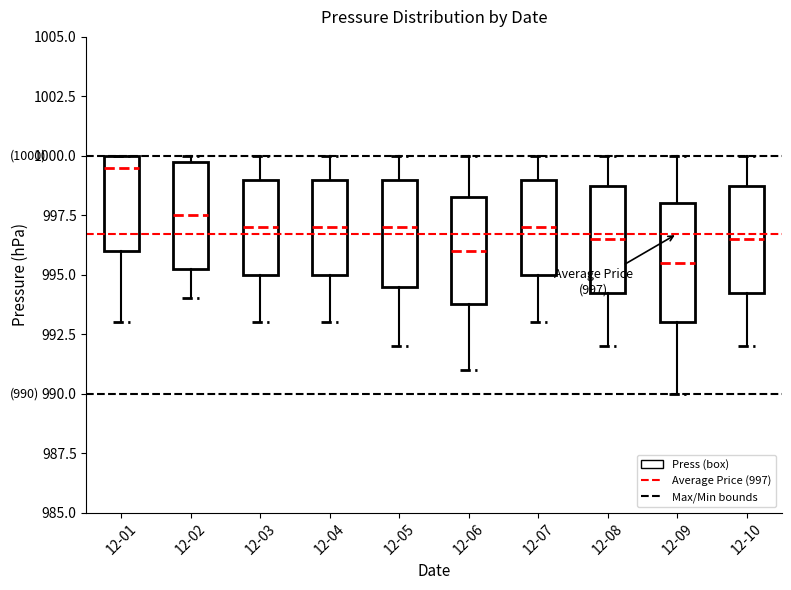

Which box's median line is the lowest?

12-09